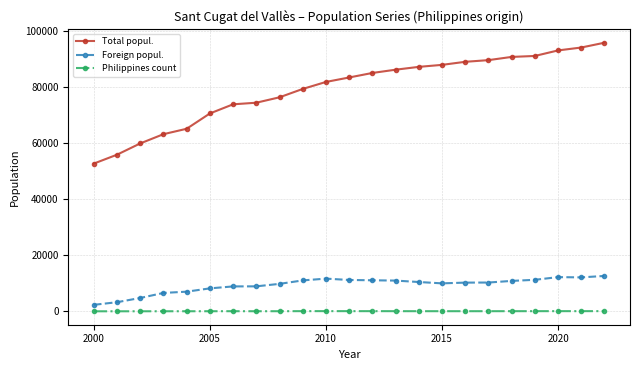

How many lines are shown in the chart?

3